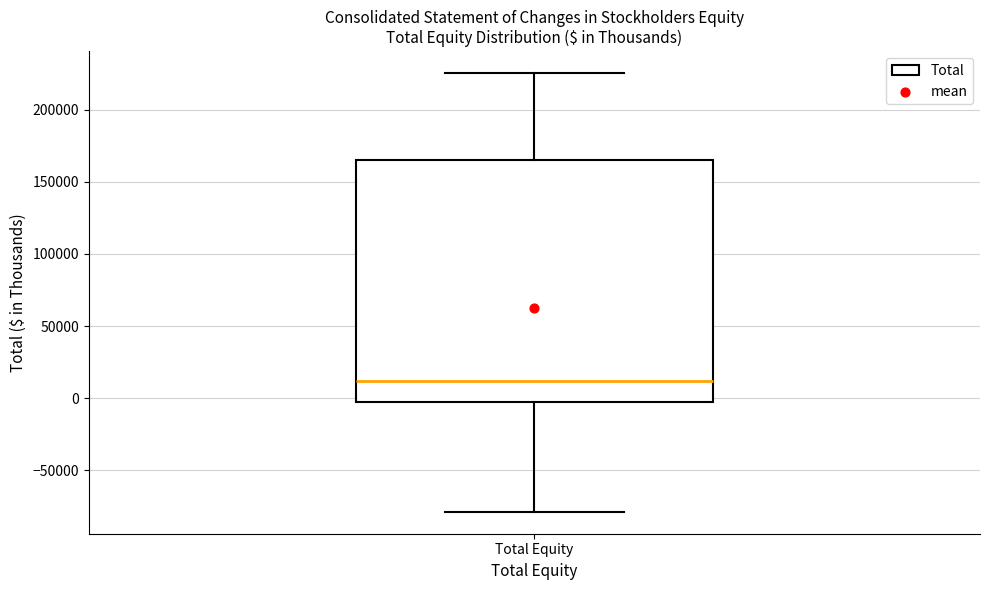

Transcribe this box plot: give where the median line is, the range the box spans, and where the two whiskers end, as read against the y-axis. The values are not printed on the chart, so give them approximately, as read against the axis.

median 10000, box -5000 to 165000, whiskers -80000 to 225000